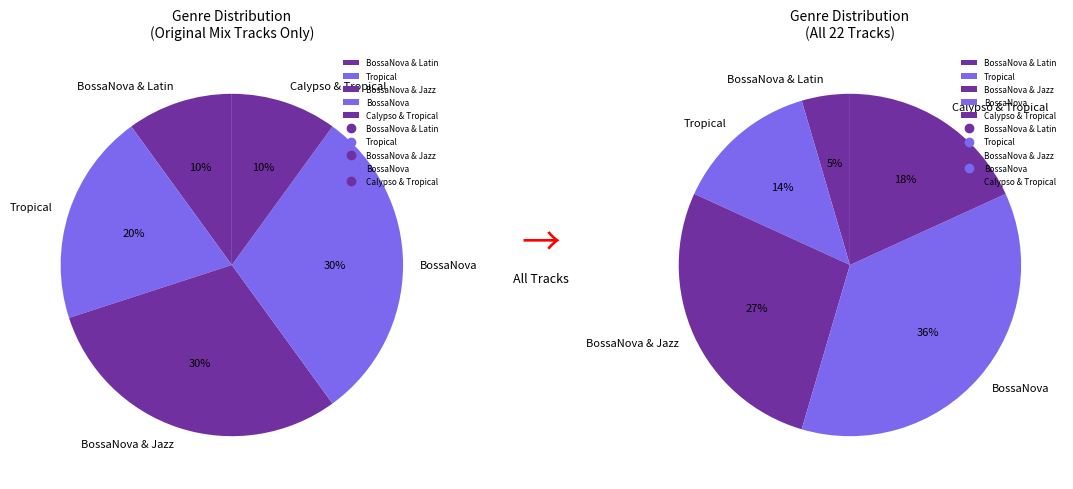

Count the number of slices in the pie.

5